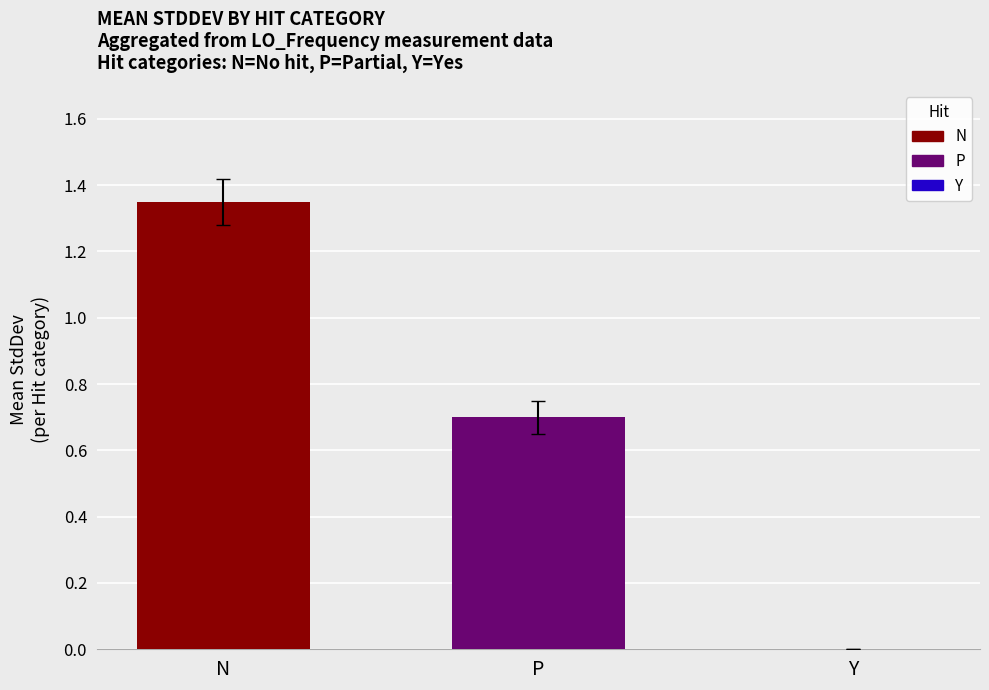

Approximately how many times larger is the value at P compared to N?

0.5